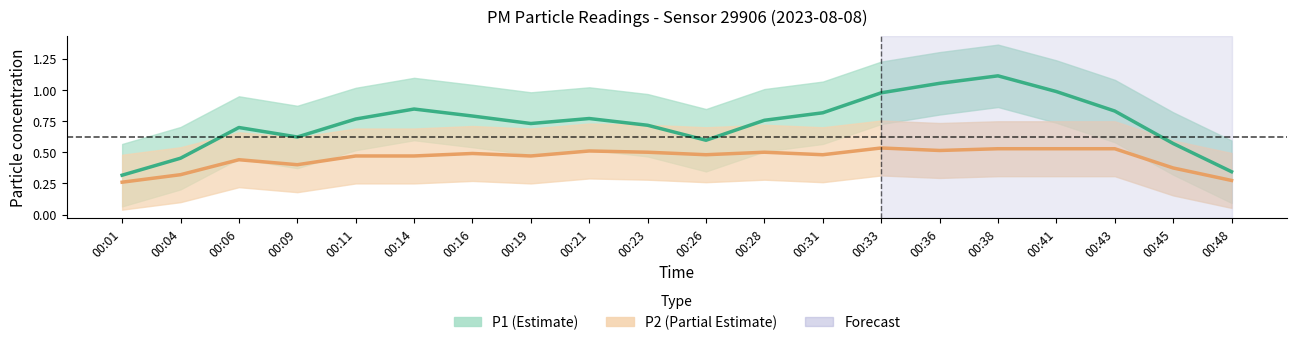

What is the value of the P1 point at the 12th from the left?

0.8